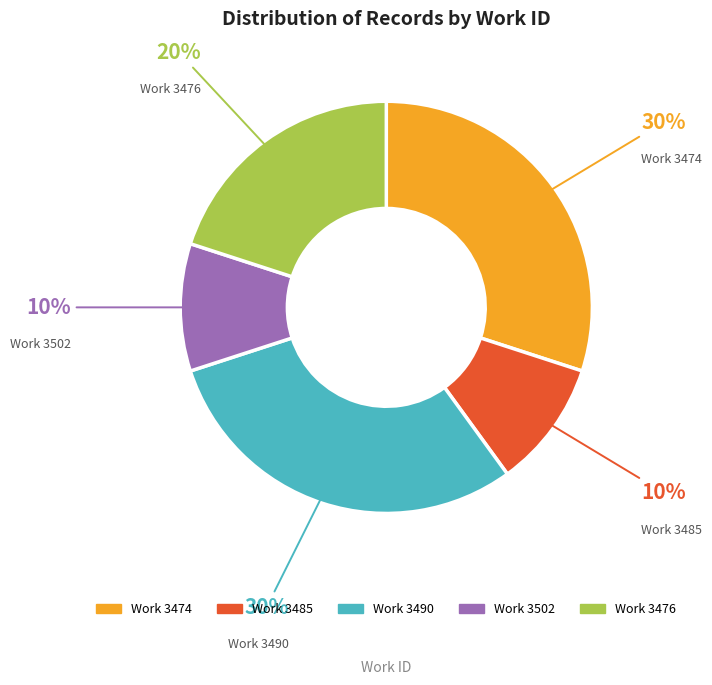

Does any single category account for the majority?

No